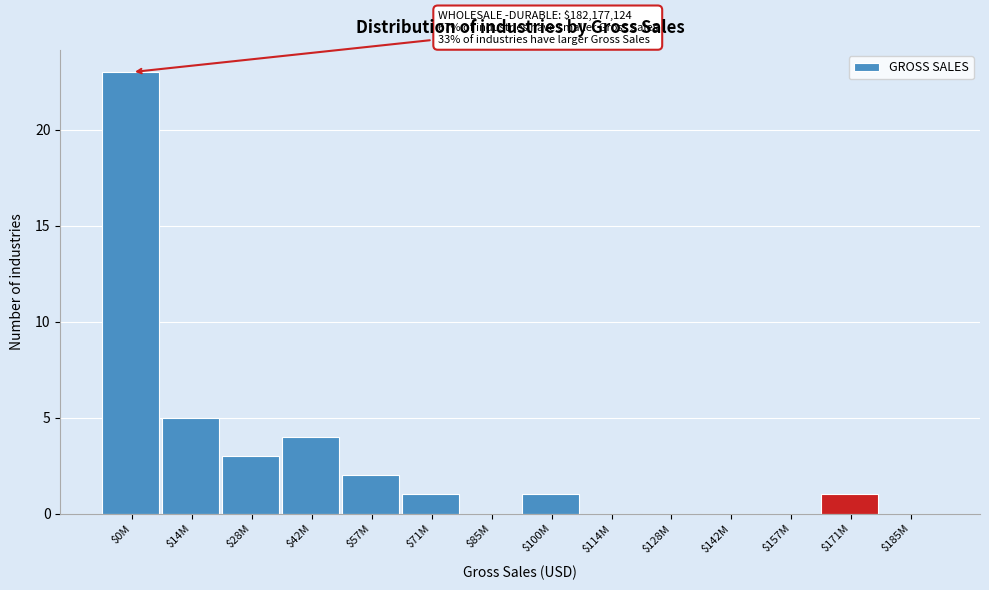

What is the greatest value displayed?

23